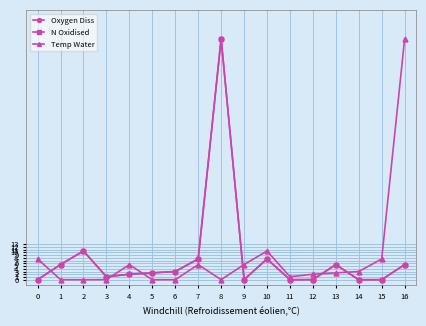

How many values in the Temp Water series are below 2?

7